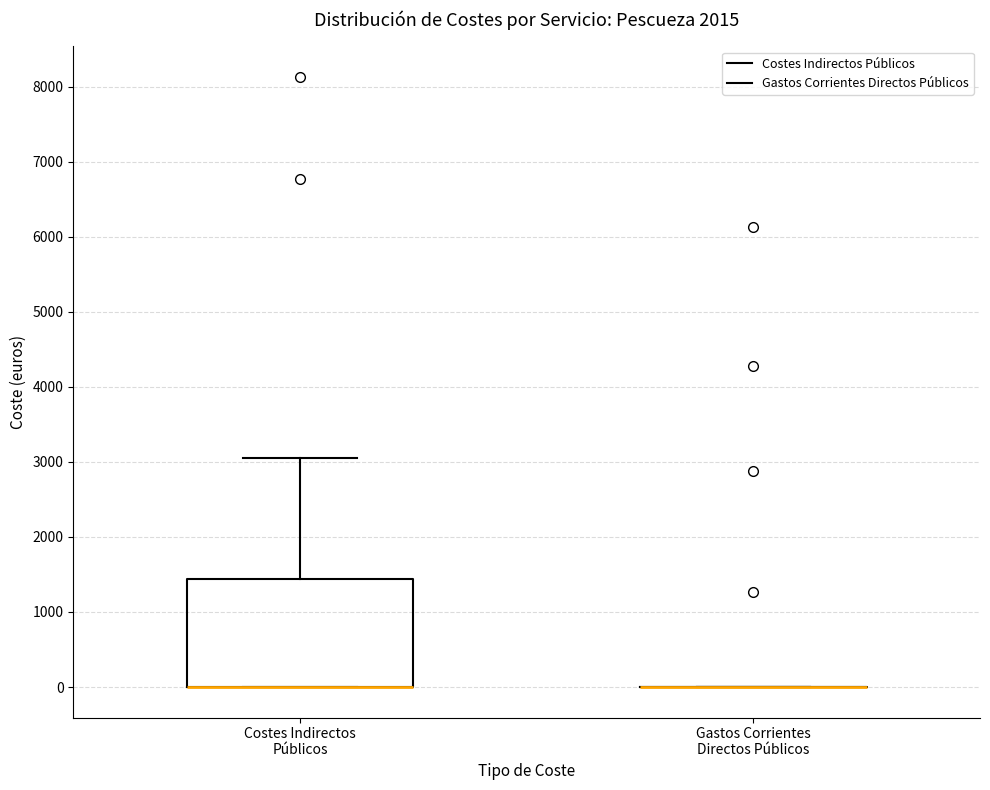

Reading left to right, transcribe this box plot: for each box, give where its median line is, the range the box spans, and where its two whiskers end, as read against the y-axis. The values are not printed on the chart, so give them approximately, as read against the axis.

Costes Indirectos Públicos: median 0 (drawn on the box's lower edge), box 0 to 1400, whiskers 0 to 3000
Gastos Corrientes Directos Públicos: box collapsed to a line at 0, whiskers 0 to 0